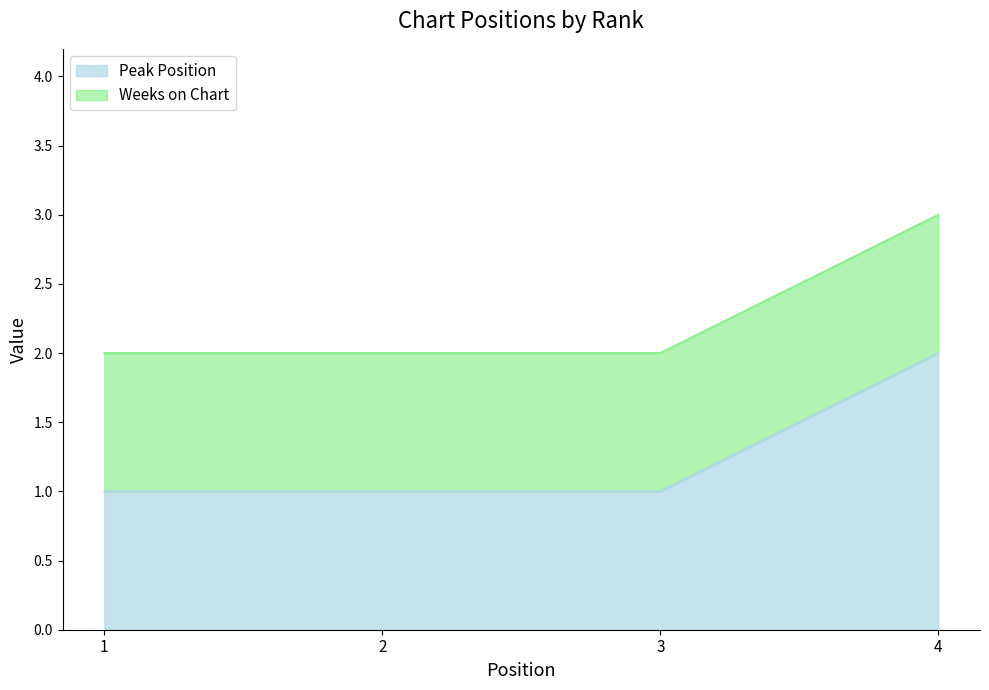

List the labels in order of value, smallest first.

1, 2, 3, 4